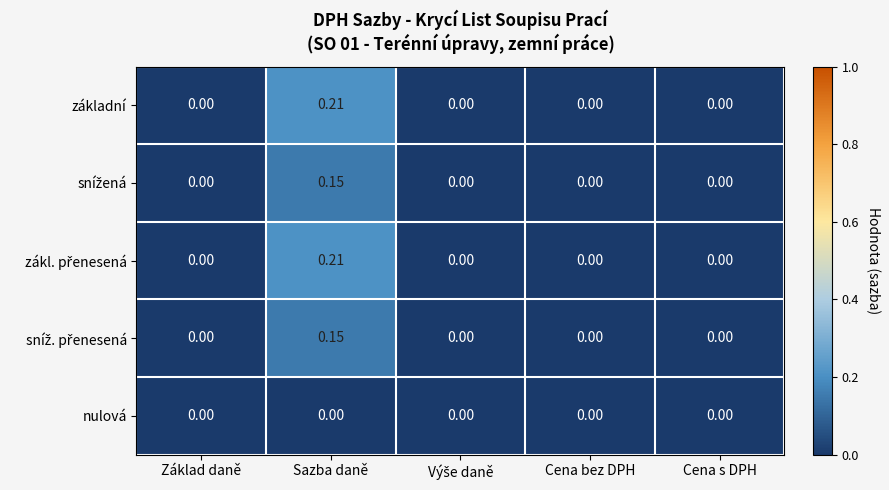

At which category is the sum across all series the highest?

Sazba daně